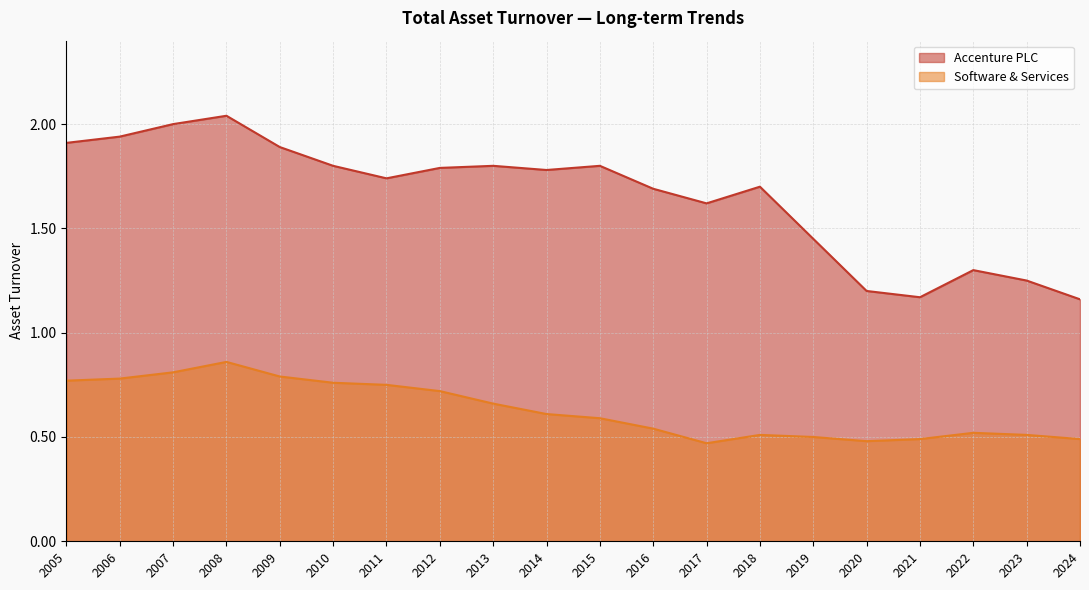

Read the Accenture PLC value at 2024.

1.2